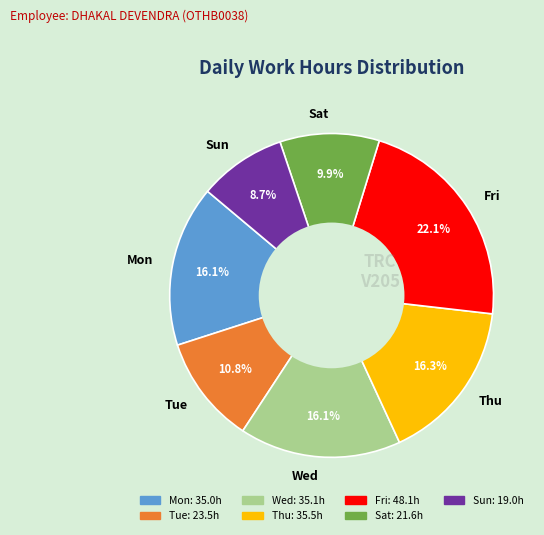

Is there a majority slice in this chart?

No